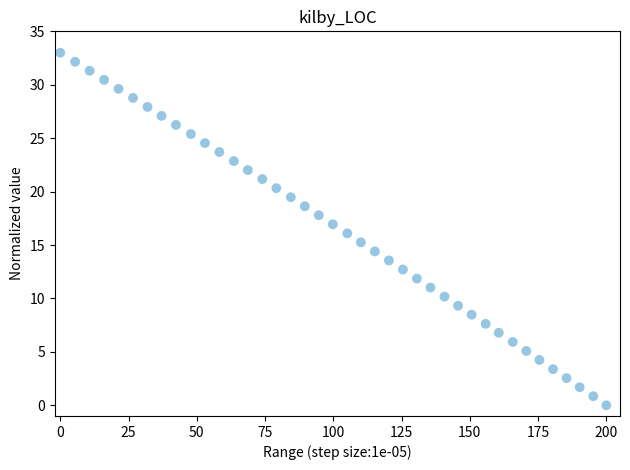

What is the range of X values (max minus min)?

200.0